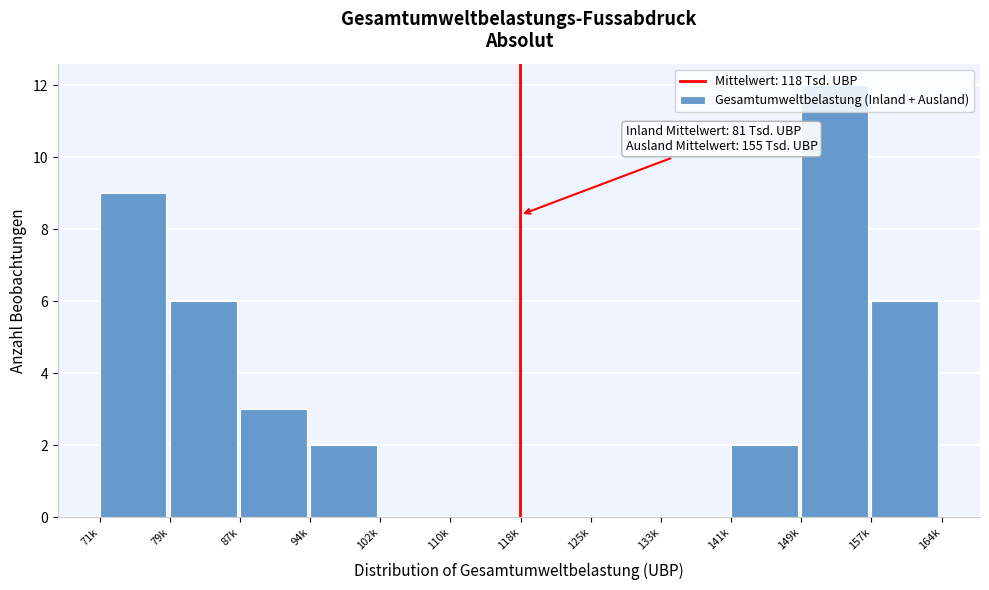

Between 71k and 79k, which is larger?

71k